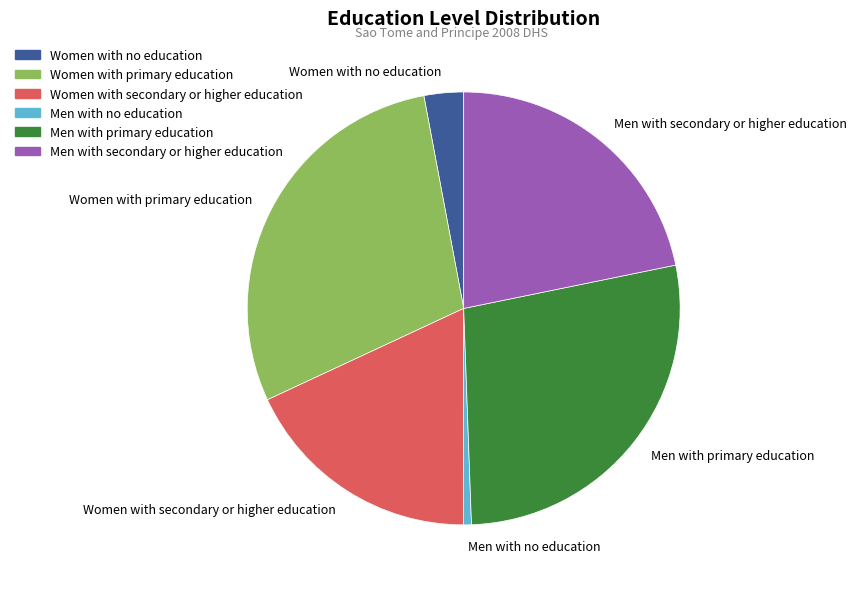

Is it true that Men with secondary or higher education is 22% of the pie?

True